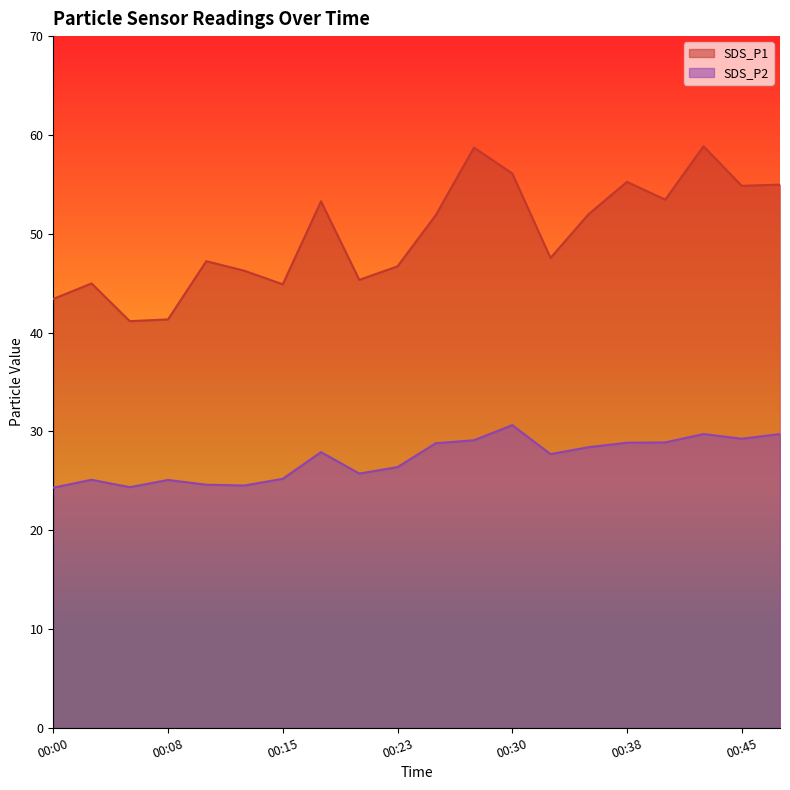

What is the sum of all SDS_P2 values?

544.2